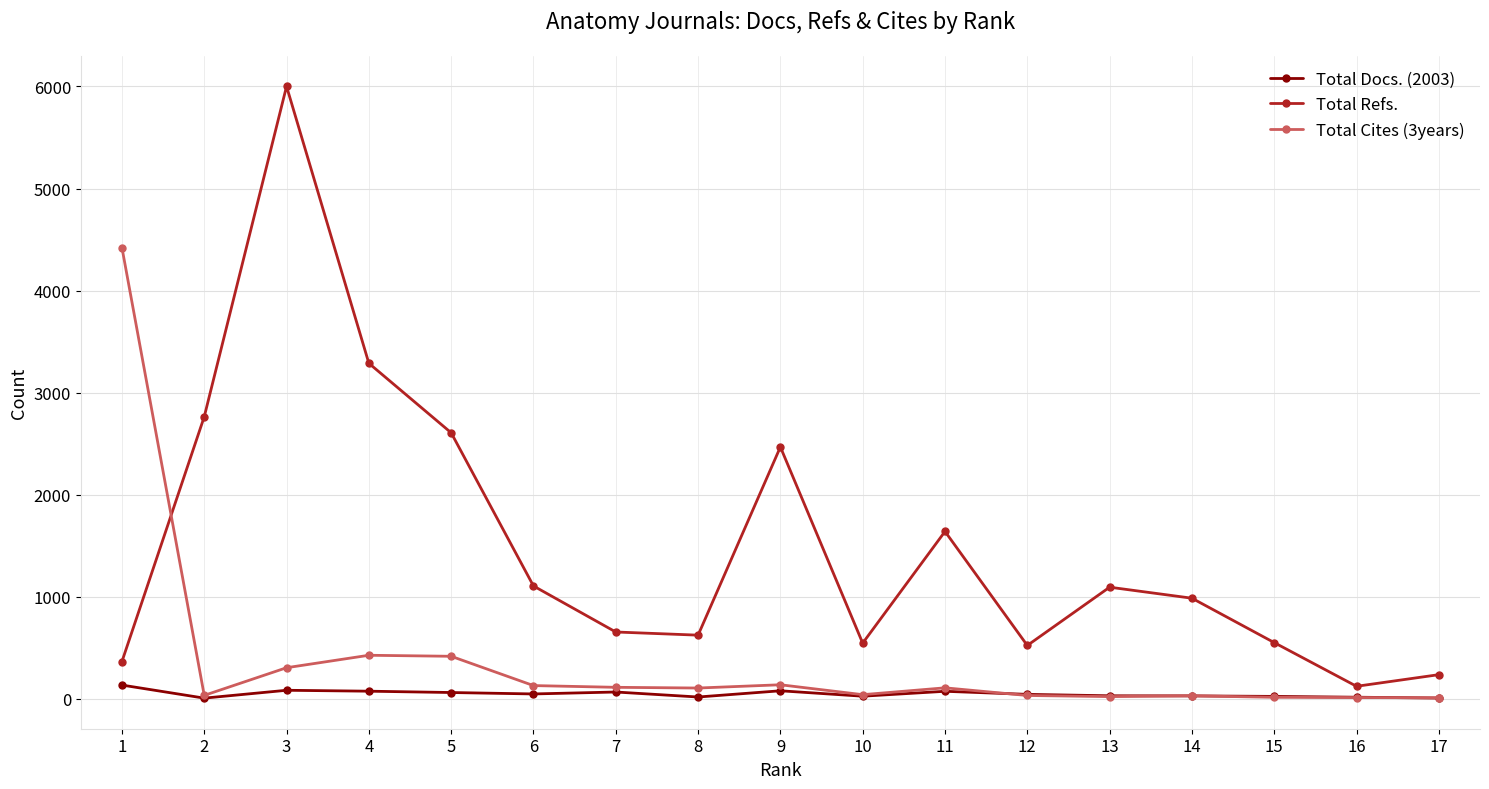

In Total Refs., how many points are higher than both neighbors (excluding endpoints)?

4